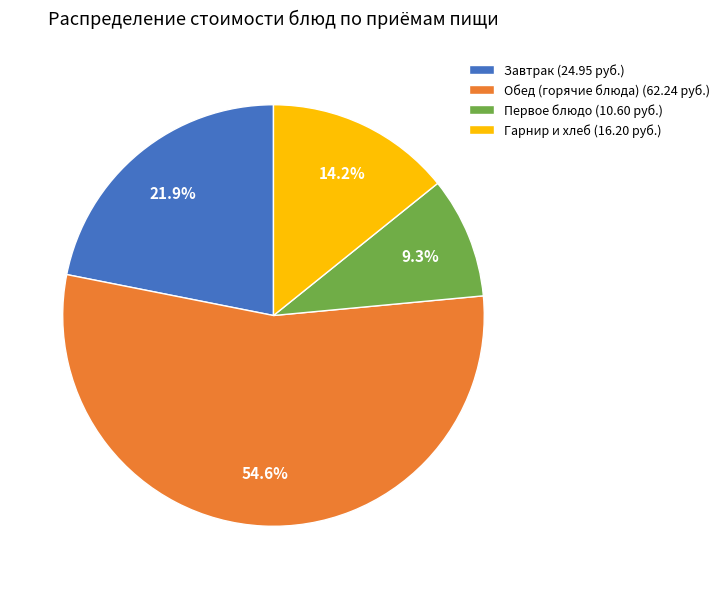

Between Первое блюдо (10.60 руб.) and Обед (горячие блюда) (62.24 руб.), which is larger?

Обед (горячие блюда) (62.24 руб.)